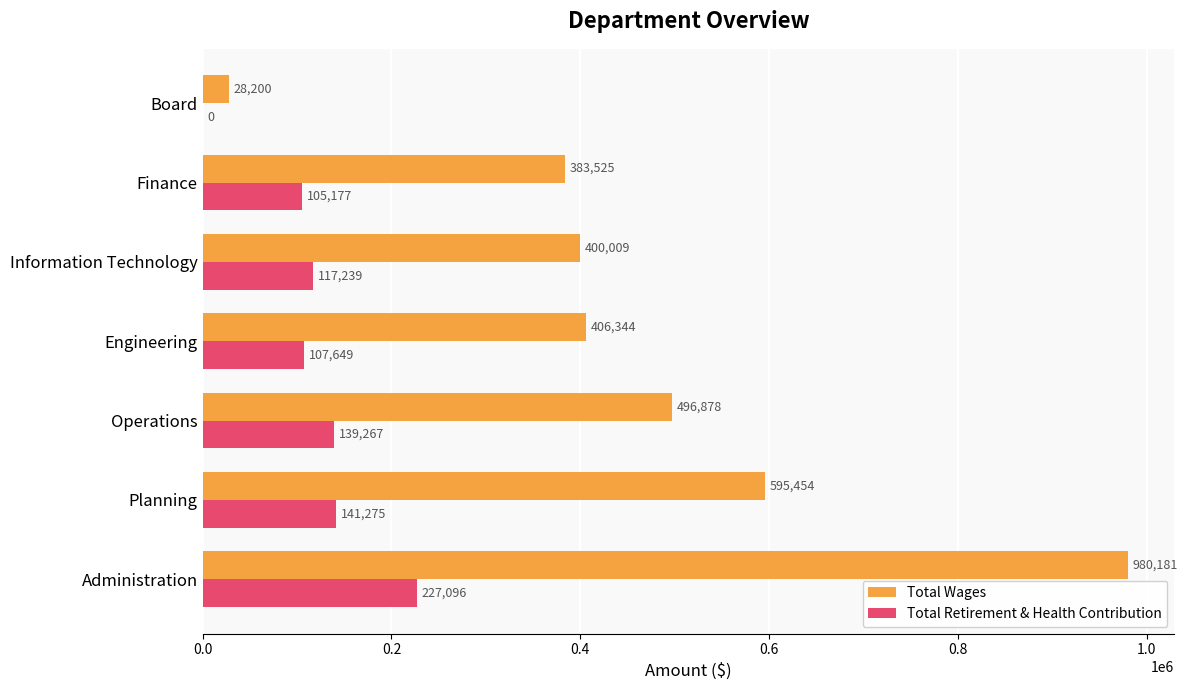

What is the approximate value of Total Wages at Operations, to the nearest 100?

496900